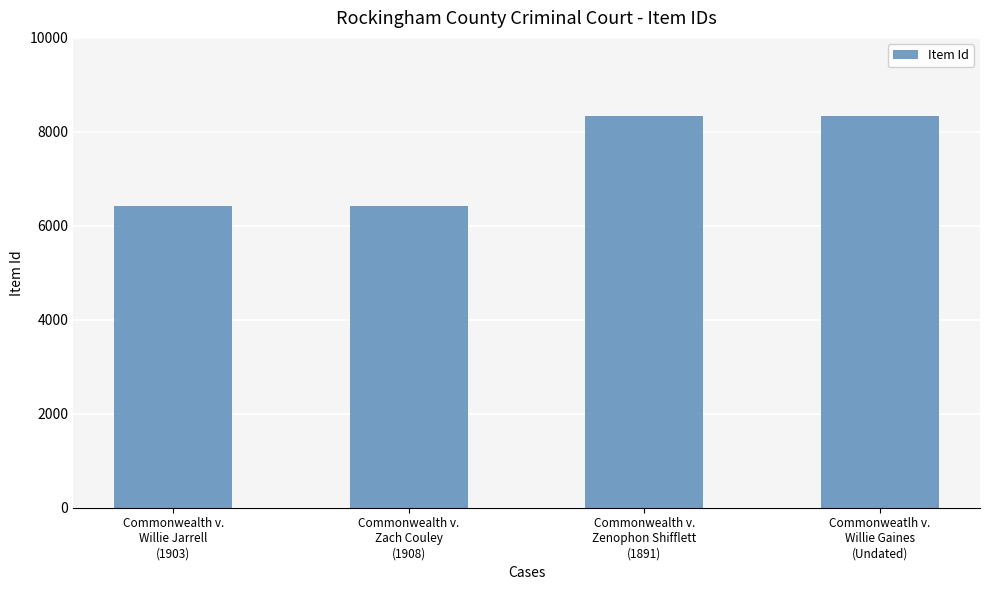

What is the value of the 1st bar from the left?

6423